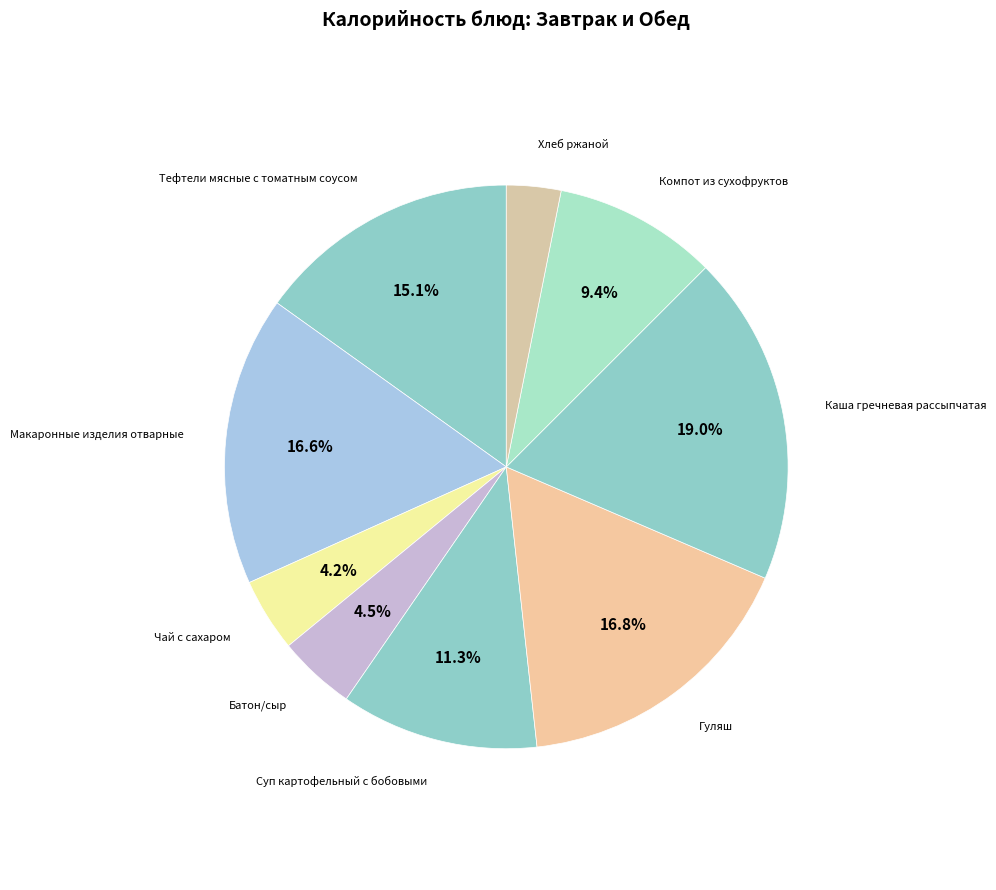

Between Батон/сыр and Макаронные изделия отварные, which is larger?

Макаронные изделия отварные